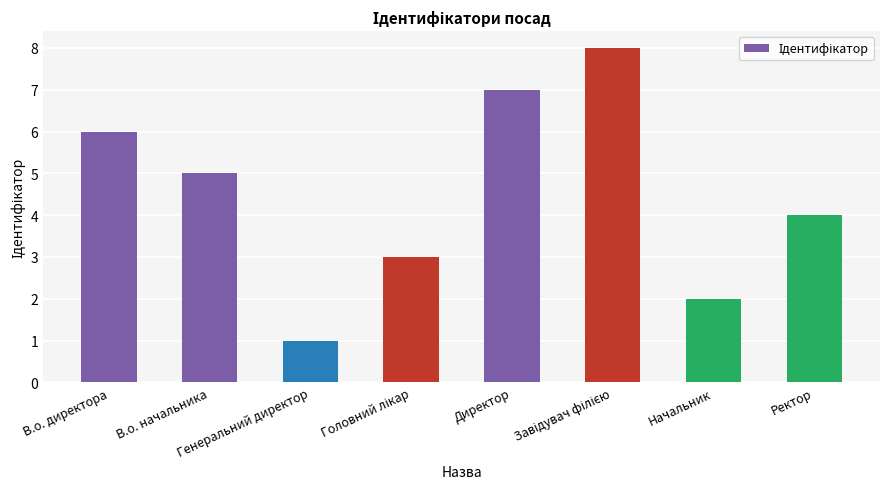

What is the sum of all values?

36